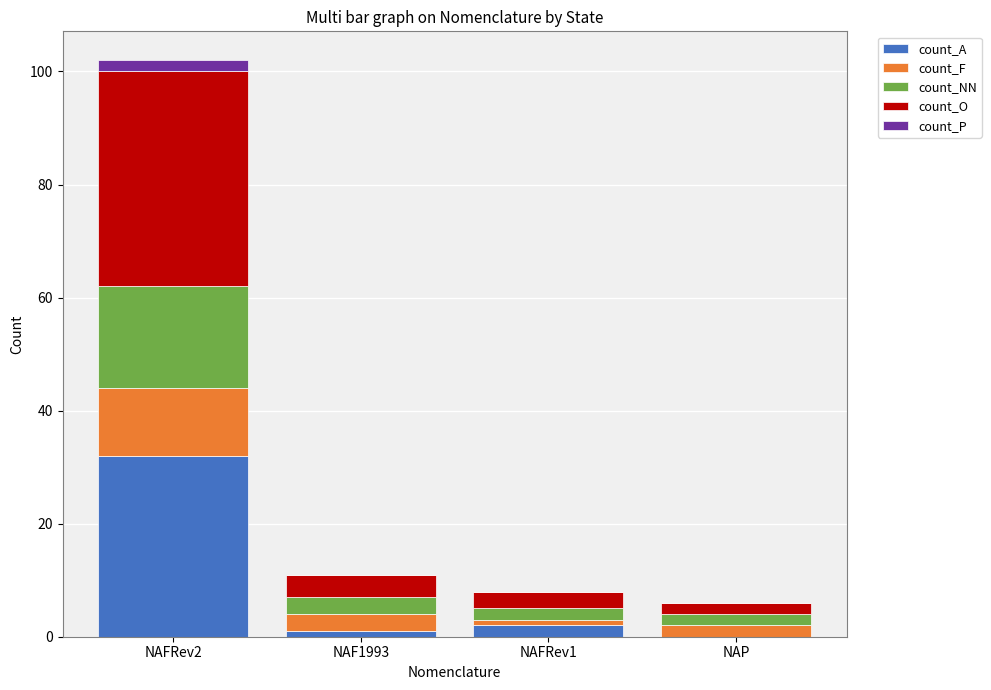

Are the bars grouped side by side (vs. stacked)?

No